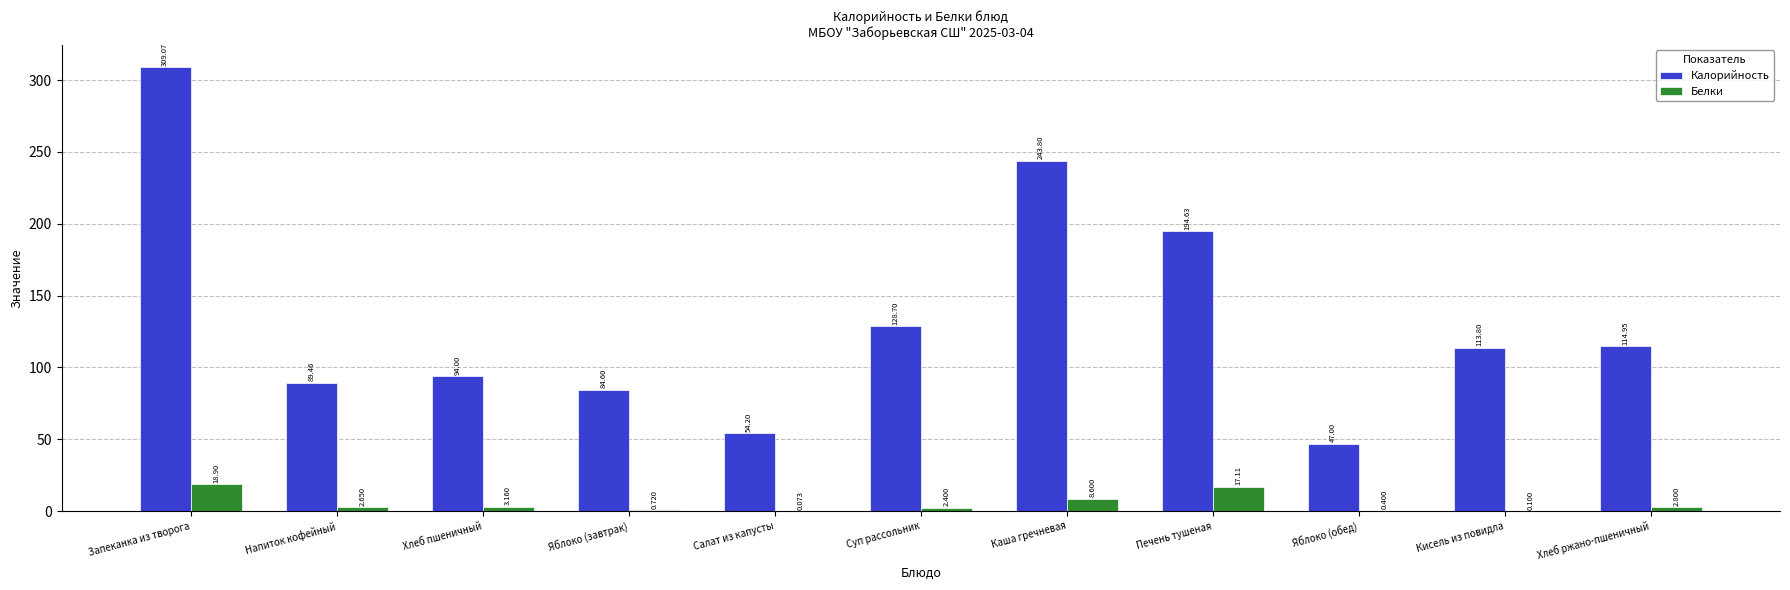

At which label does Белки first exceed 2?

Запеканка из творога